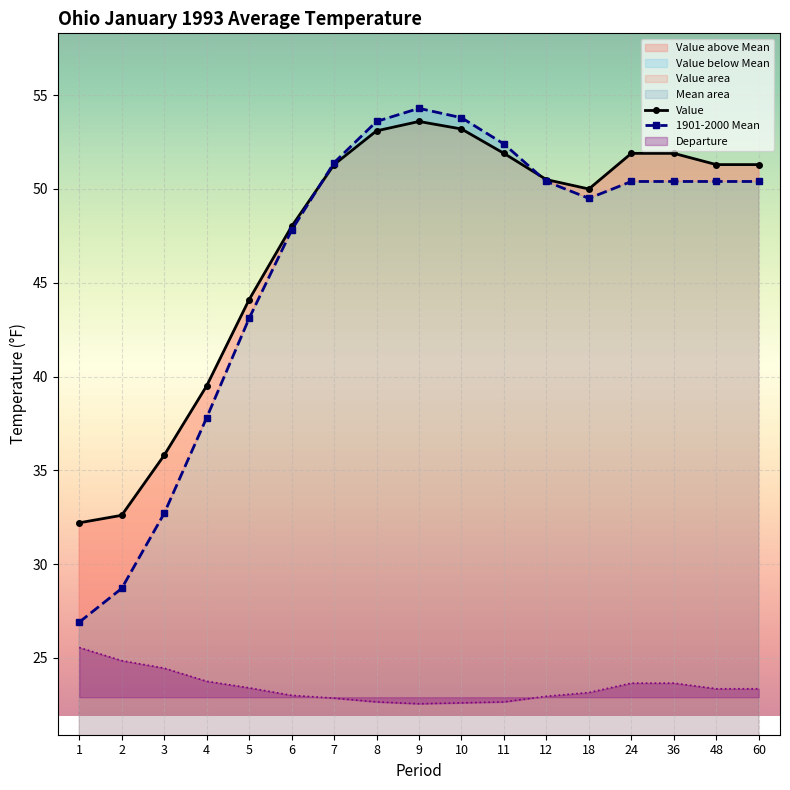

Reading left to right, list all the values displayed in this chart.

Value: 1=32.2	2=32.6	3=35.8	4=39.5	5=44.1	6=48.0	7=51.3	8=53.1	9=53.6	10=53.2	11=51.9	12=50.5	18=50.0	24=51.9	36=51.9	48=51.3	60=51.3
1901-2000 Mean: 1=26.9	2=28.7	3=32.7	4=37.8	5=43.1	6=47.8	7=51.4	8=53.6	9=54.3	10=53.8	11=52.4	12=50.4	18=49.5	24=50.4	36=50.4	48=50.4	60=50.4
Departure: 1=25.5	2=24.8	3=24.4	4=23.8	5=23.4	6=23.0	7=22.8	8=22.6	9=22.5	10=22.6	11=22.6	12=22.9	18=23.1	24=23.6	36=23.6	48=23.3	60=23.3